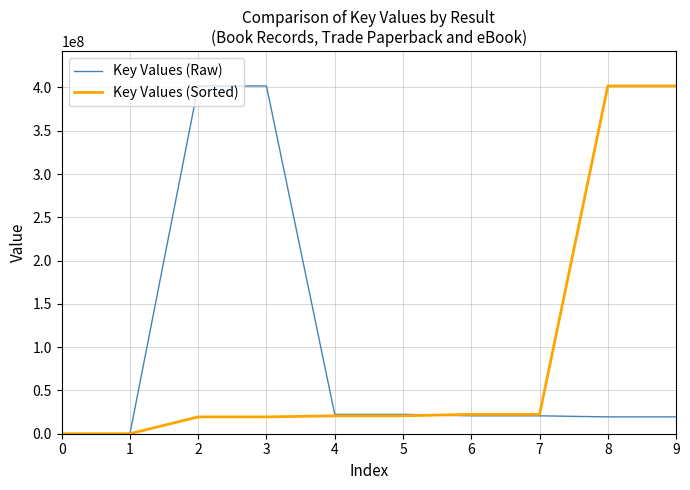

What is the difference between the maximum and minimum values in the Key Values (Raw) series?

401745893